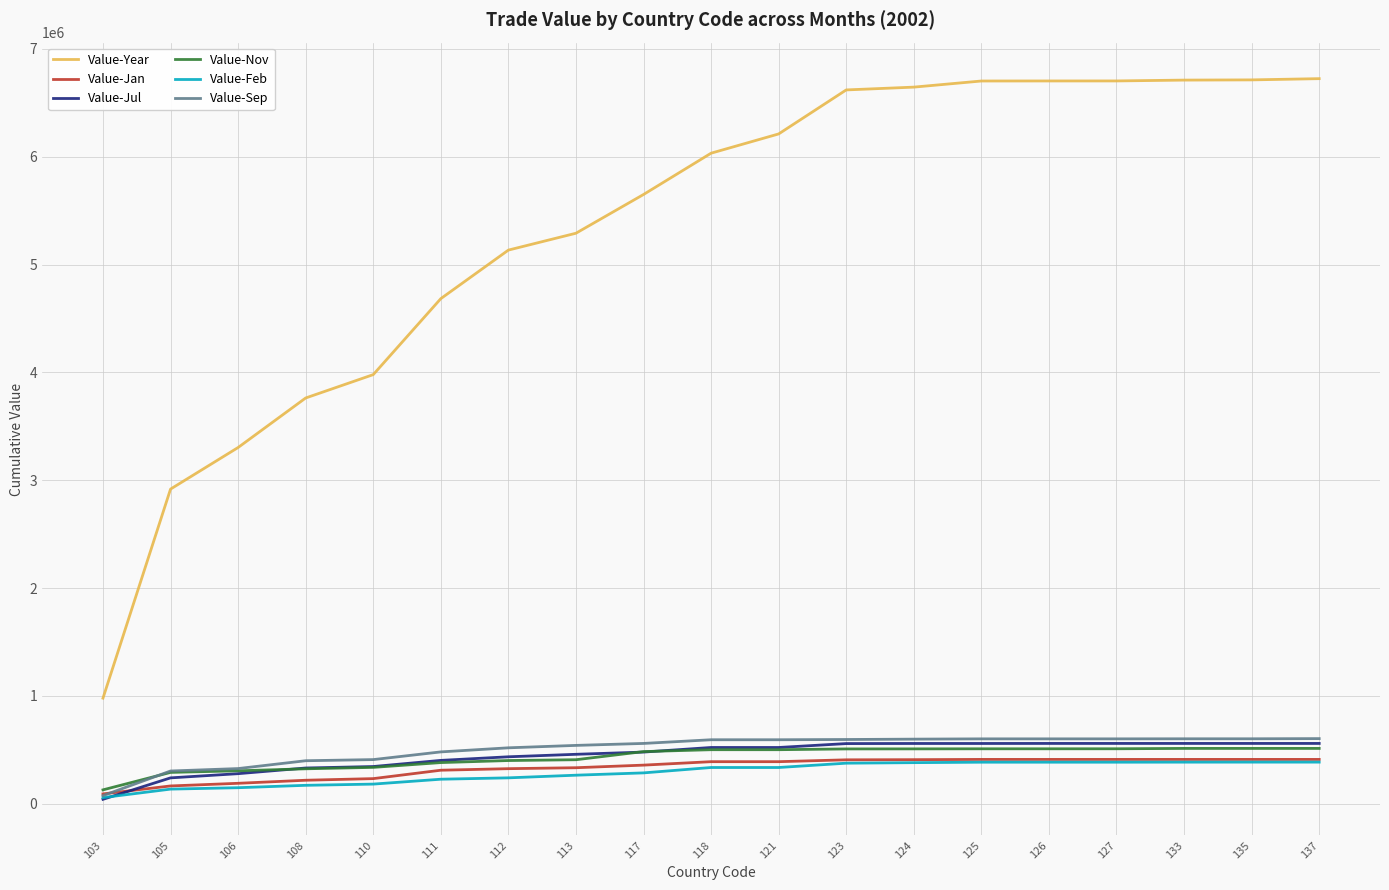

Is it true that Value-Sep equals 519330 at 112?

True